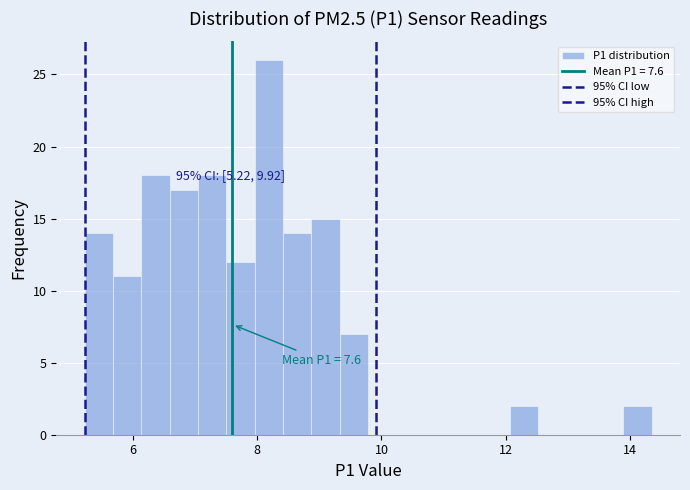

Around what value on the x-axis is the tallest bar? Give the approximate position of its centre, as read against the axis.

8.2